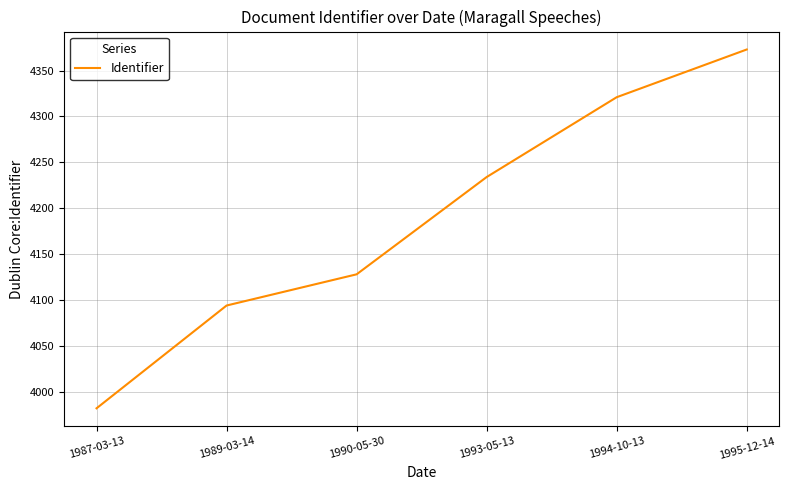

True or false: the data shows 6010 at 1993-05-13.

False